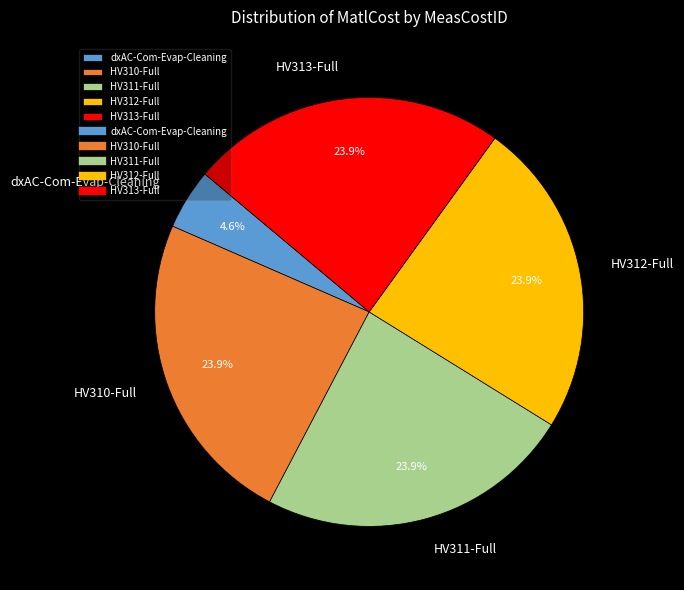

What is the smallest slice in the pie chart?

dxAC-Com-Evap-Cleaning